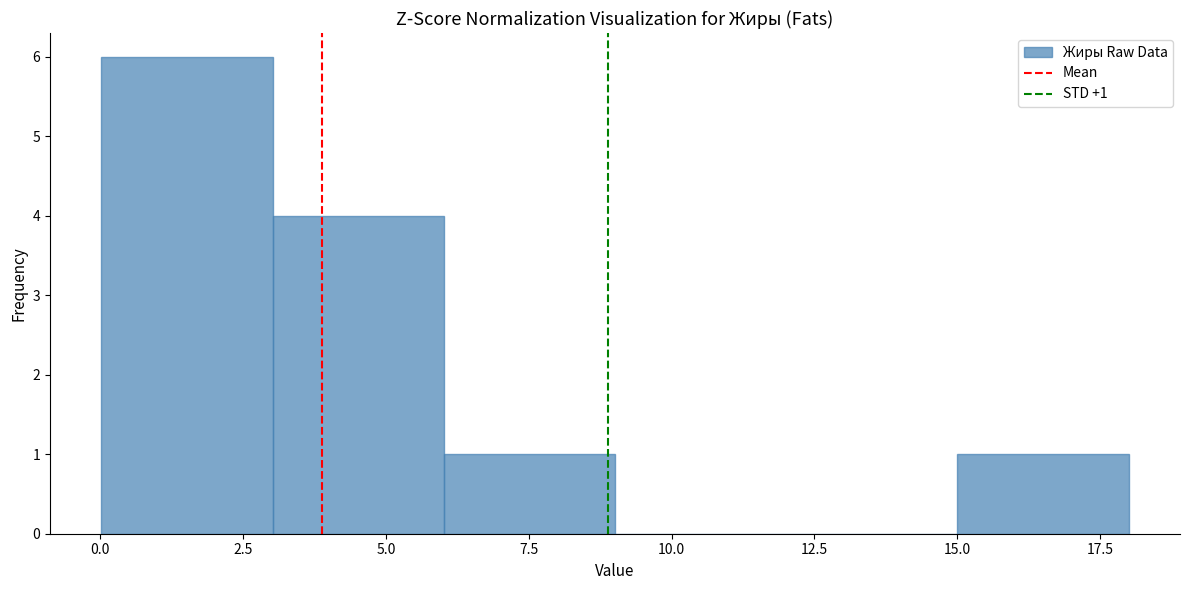

Which range on the x-axis has the tallest bar?

0 to 3